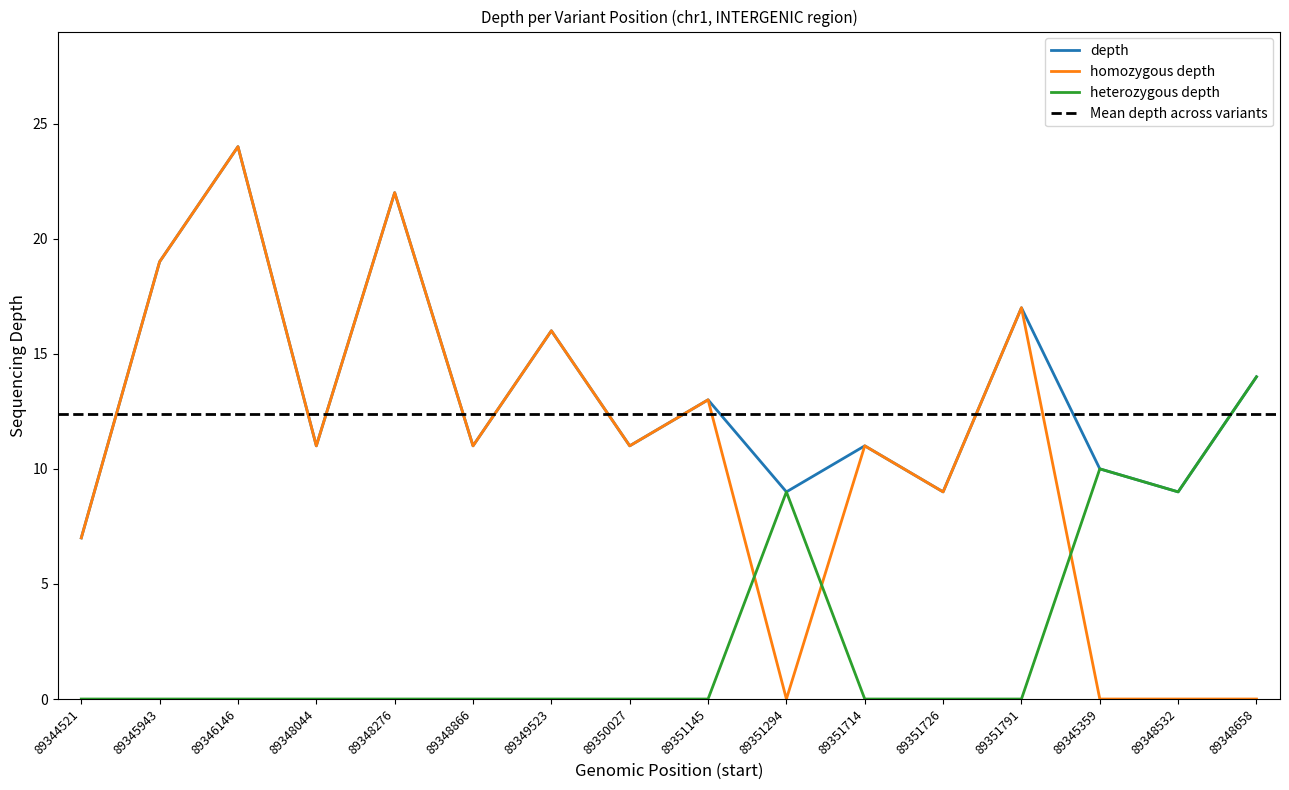

Which category has the lowest value across all series?

89351294